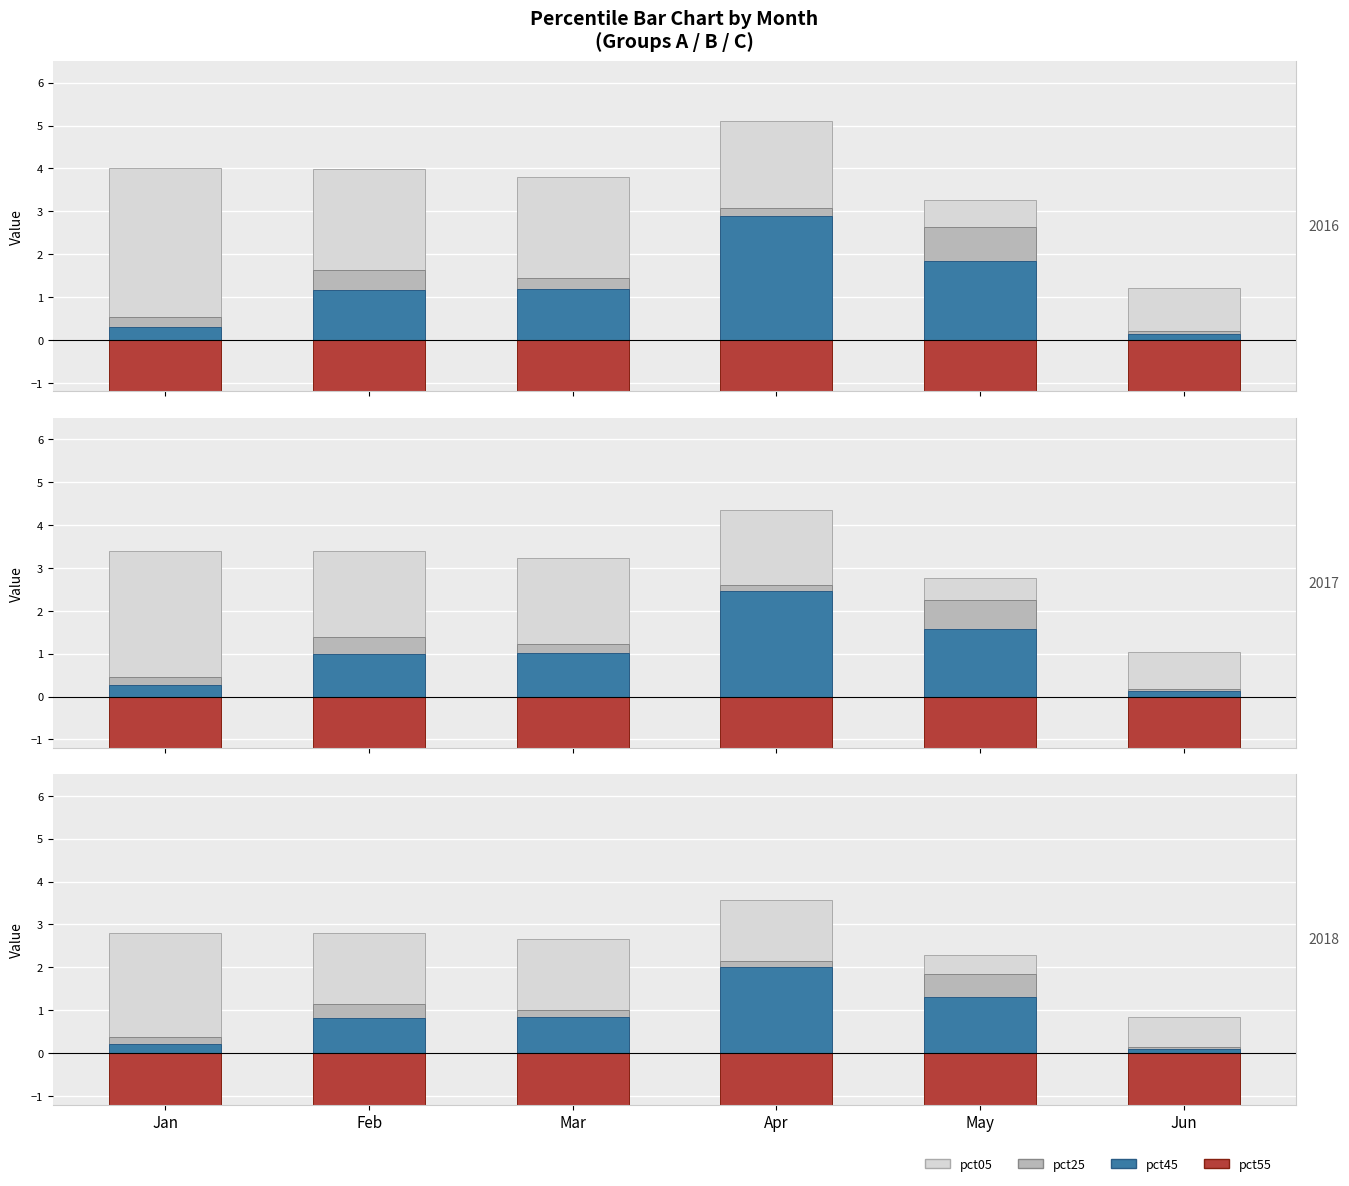

Is it true that pct55 (negative) equals -6.7 at Feb?

True